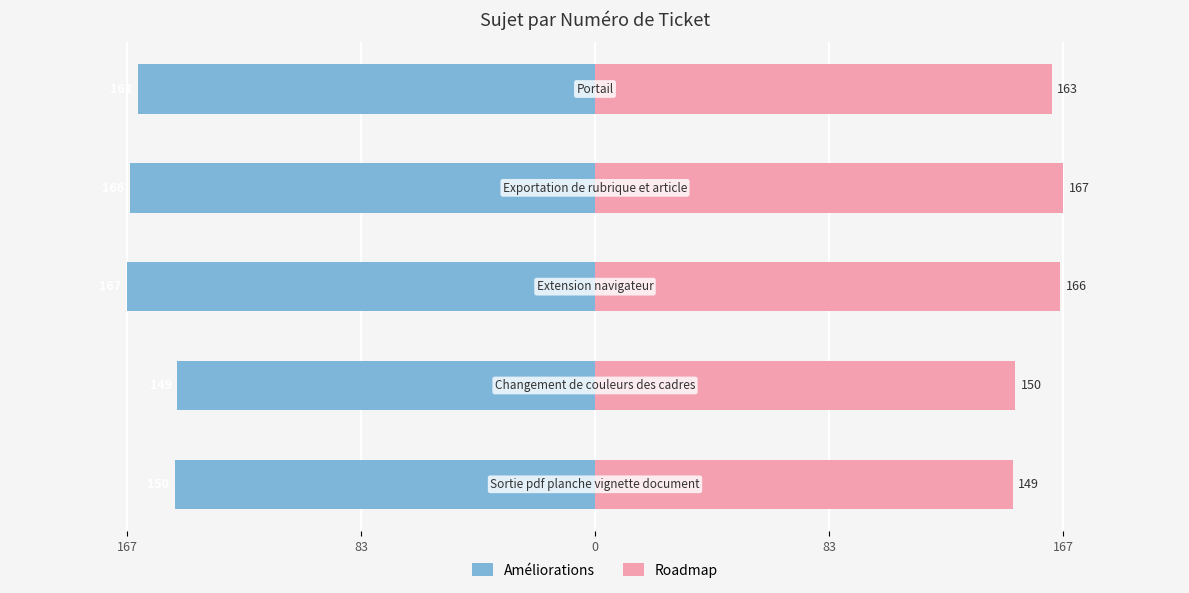

Between 167 and 83, which series saw the biggest shift?

Améliorations